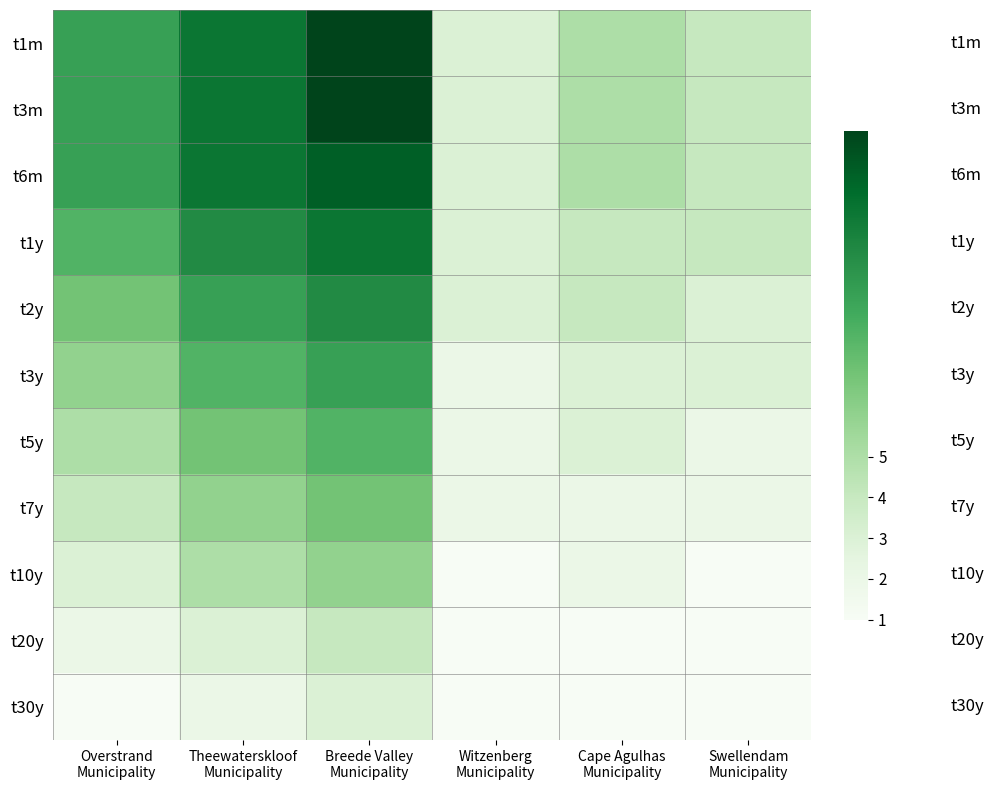

What is the total value across all series at Breede Valley
Municipality?

96